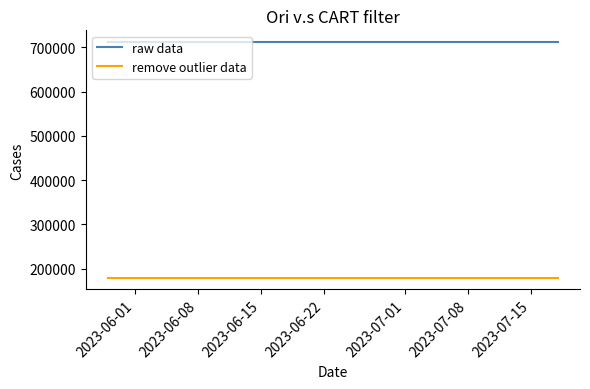

List the series in order of their overall mean, highest first.

raw data, remove outlier data